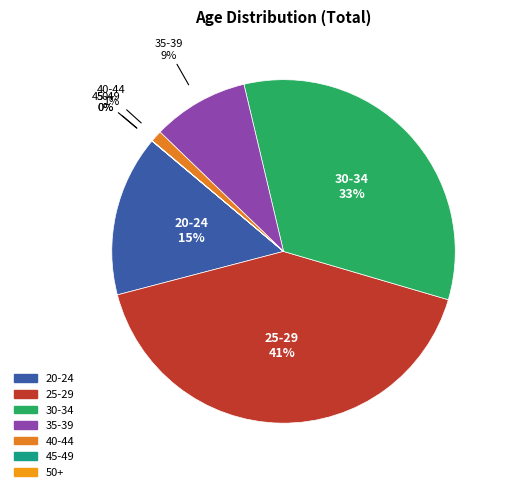

What percentage is the 20-24 slice, to the nearest percent?

15%